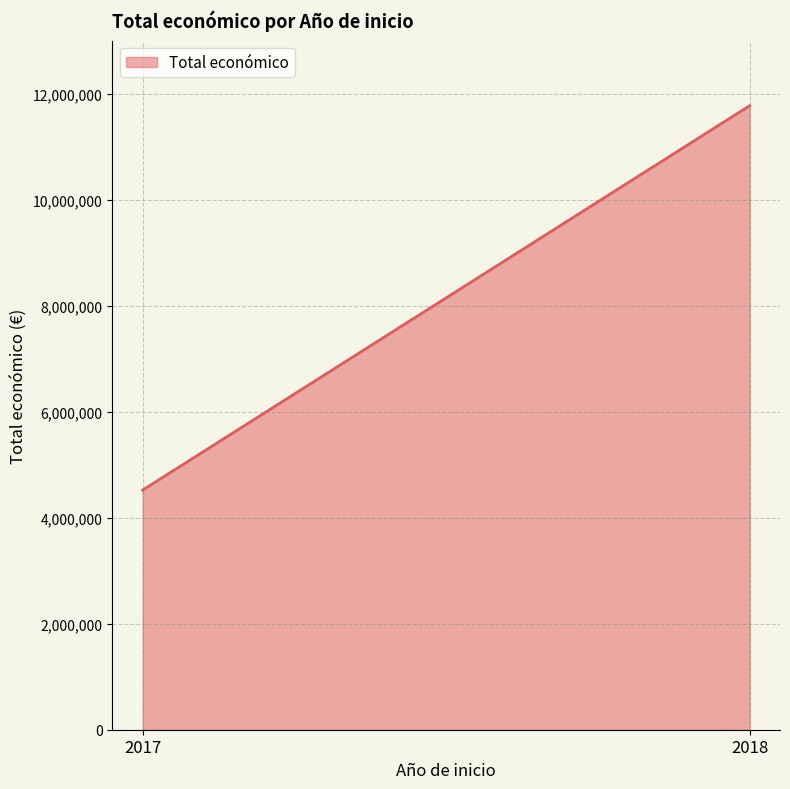

What is the difference between the maximum and minimum values?

7251450.0